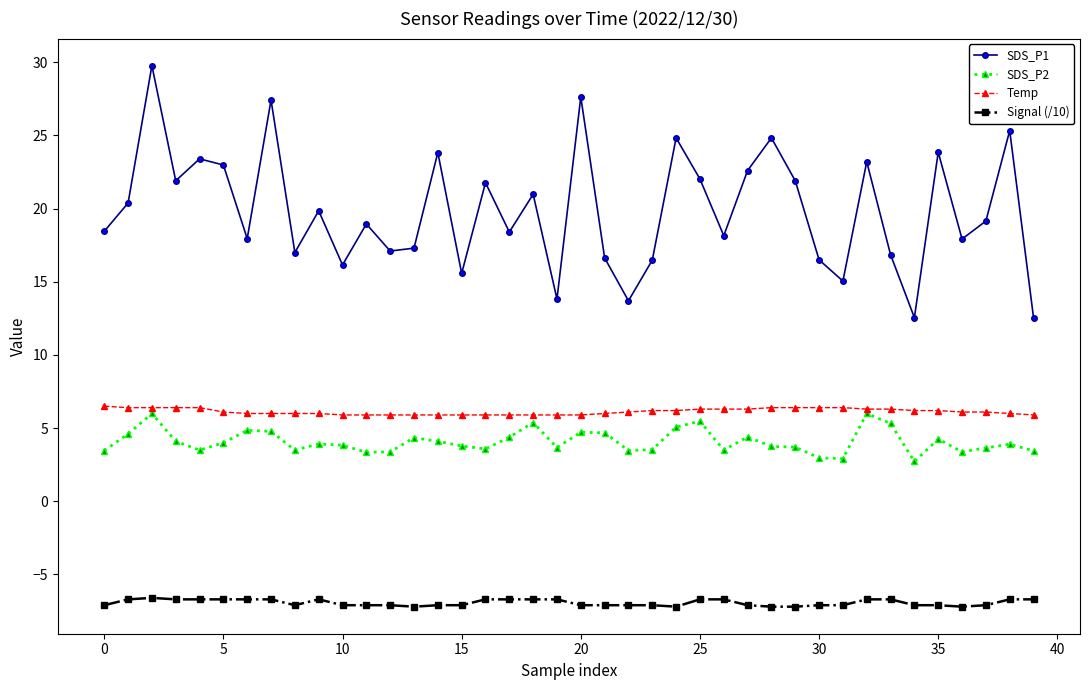

Rank the series by their maximum value, from lowest to highest.

Signal (/10), SDS_P2, Temp, SDS_P1